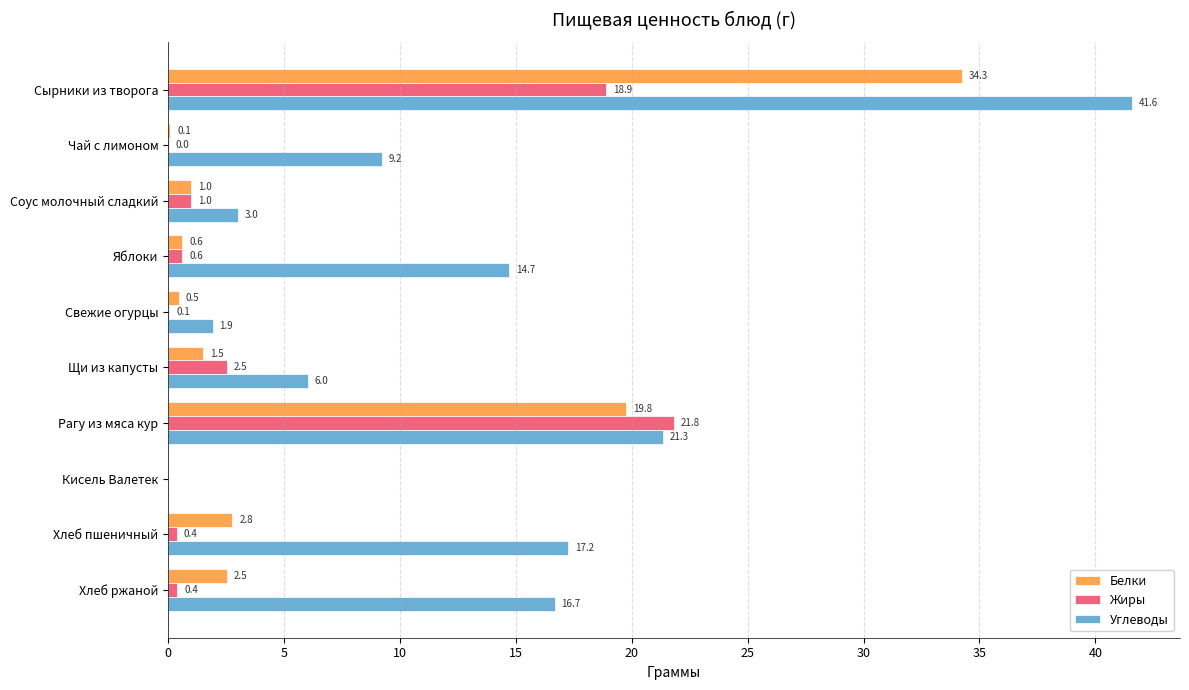

What is the highest value of the Белки series?

34.3